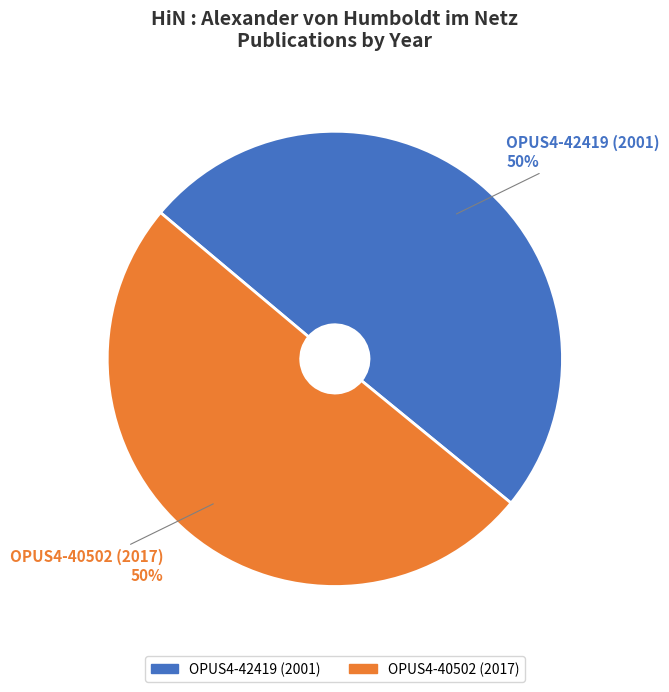

What percentage is the OPUS4-42419 (2001) slice, to the nearest percent?

50%